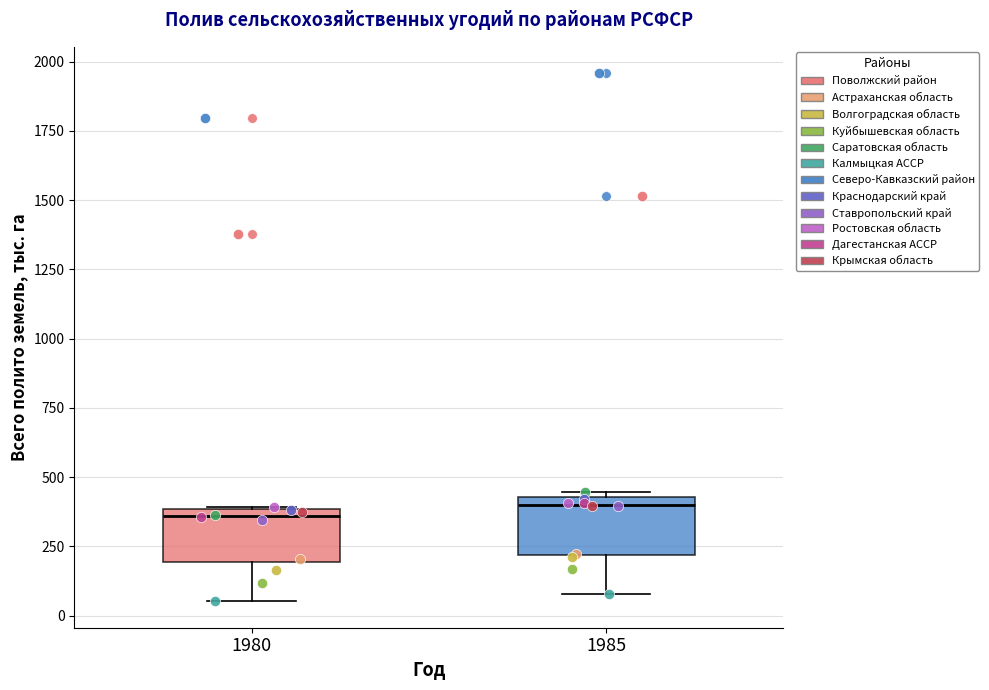

Where is the lower edge of the box at x = 1985 on the y-axis? The values are not printed on the chart, so give them approximately, as read against the axis.

200